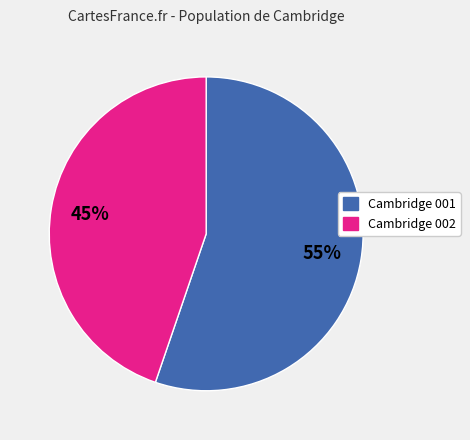

To the nearest percent, what is the difference between the largest and smallest slice percentages?

10%